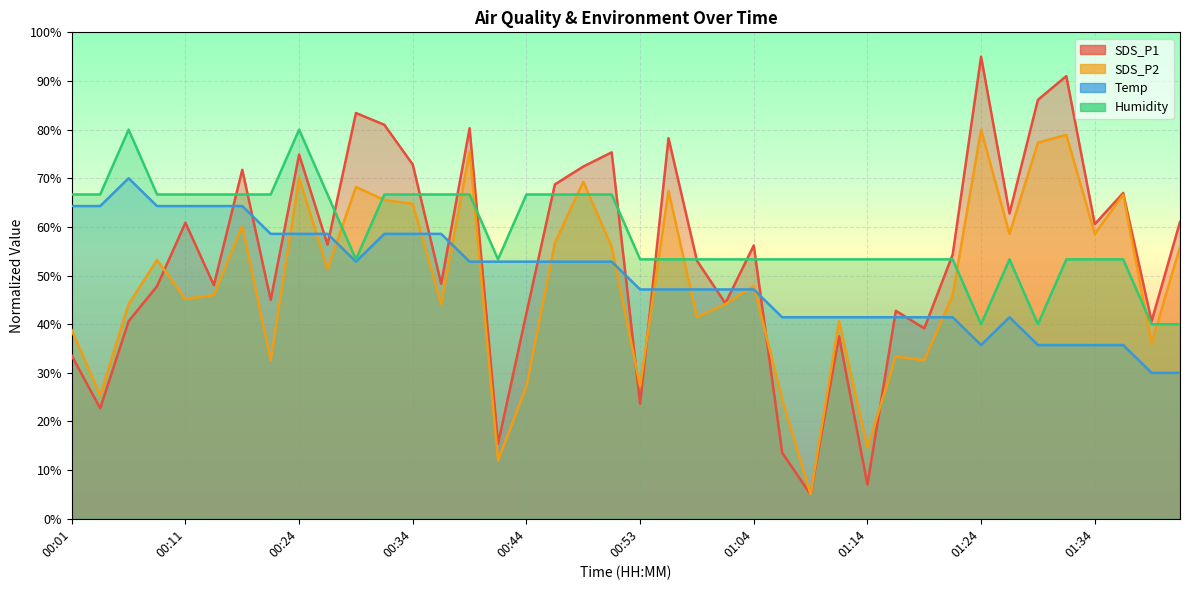

Reading right to left, list all the values displayed in this chart.

SDS_P1: 61.0	40.6	67.0	60.6	91.0	86.1	62.8	95.0	54.3	39.1	42.8	7.0	37.5	5.0	13.6	56.2	44.3	53.1	78.2	23.7	75.3	72.4	68.7	42.3	15.4	80.3	48.3	72.8	81.0	83.4	56.4	74.9	45.0	71.7	48.0	60.9	47.8	40.6	22.7	33.5
SDS_P2: 55.9	36.1	66.6	58.6	78.9	77.3	58.6	80.0	46.0	32.6	33.4	14.6	40.6	5.0	24.6	47.9	44.1	41.4	67.4	27.2	55.9	69.3	56.7	27.2	12.0	75.4	44.1	64.7	65.5	68.2	51.3	70.1	32.6	60.2	46.0	45.2	53.2	44.1	25.4	38.7
Temp: 30.0	30.0	35.7	35.7	35.7	35.7	41.4	35.7	41.4	41.4	41.4	41.4	41.4	41.4	41.4	47.1	47.1	47.1	47.1	47.1	52.9	52.9	52.9	52.9	52.9	52.9	58.6	58.6	58.6	52.9	58.6	58.6	58.6	64.3	64.3	64.3	64.3	70.0	64.3	64.3
Humidity: 40.0	40.0	53.3	53.3	53.3	40.0	53.3	40.0	53.3	53.3	53.3	53.3	53.3	53.3	53.3	53.3	53.3	53.3	53.3	53.3	66.7	66.7	66.7	66.7	53.3	66.7	66.7	66.7	66.7	53.3	66.7	80.0	66.7	66.7	66.7	66.7	66.7	80.0	66.7	66.7